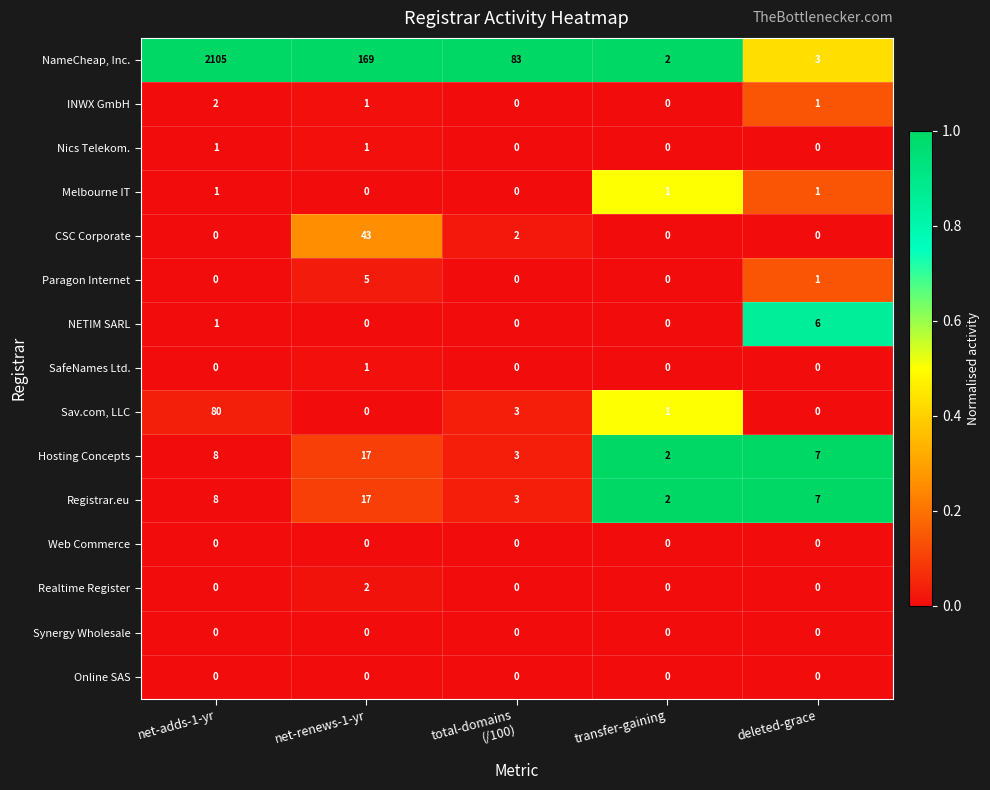

Which category has the highest value in the Paragon Internet series?

net-renews-1-yr